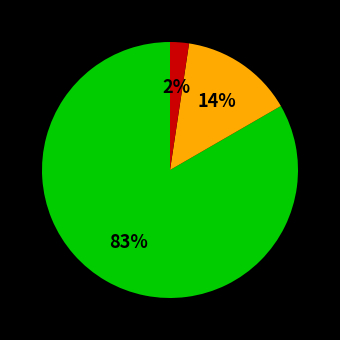

Is there a majority slice in this chart?

Yes